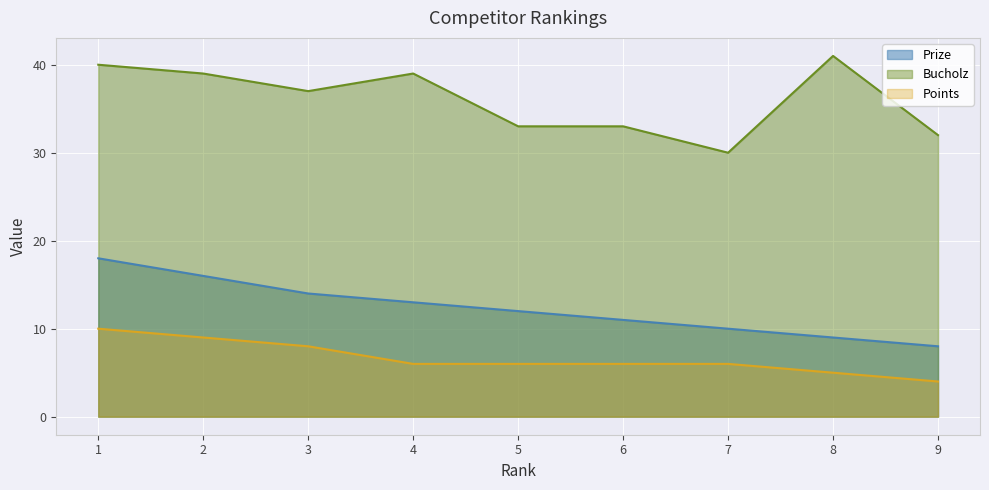

True or false: Prize and Bucholz cross at least once.

False